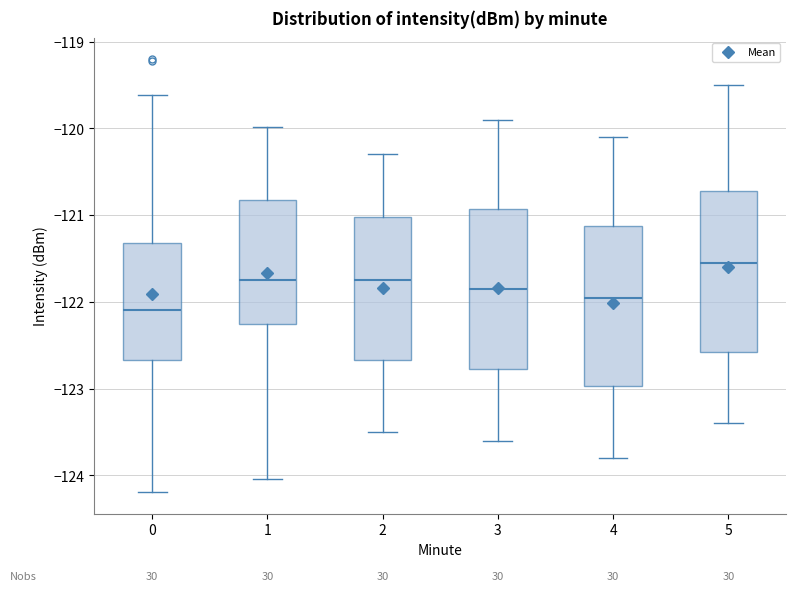

Reading left to right, transcribe this box plot: for each box, give where its median line is, the range the box spans, and where its two whiskers end, as read against the y-axis. The values are not printed on the chart, so give them approximately, as read against the axis.

0: median -122.1, box -122.7 to -121.3, whiskers -124.2 to -119.6
1: median -121.7, box -122.3 to -120.8, whiskers -124.0 to -120.0
2: median -121.7, box -122.7 to -121.0, whiskers -123.5 to -120.3
3: median -121.8, box -122.8 to -120.9, whiskers -123.6 to -119.9
4: median -121.9, box -123.0 to -121.1, whiskers -123.8 to -120.1
5: median -121.5, box -122.6 to -120.7, whiskers -123.4 to -119.5